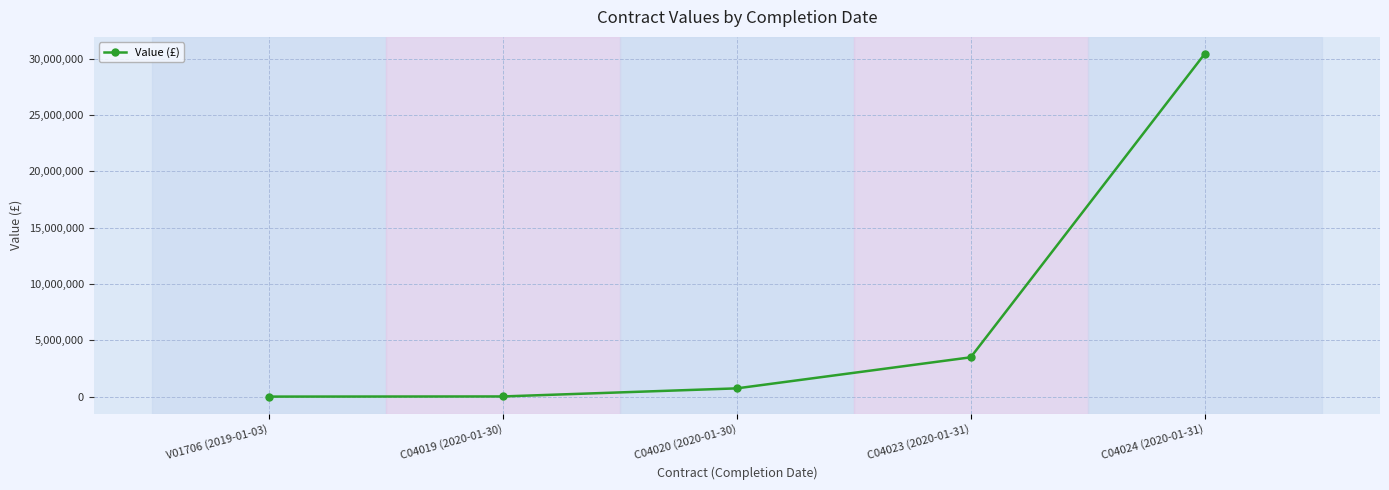

True or false: the data shows 6315.0 at V01706 (2019-01-03).

True